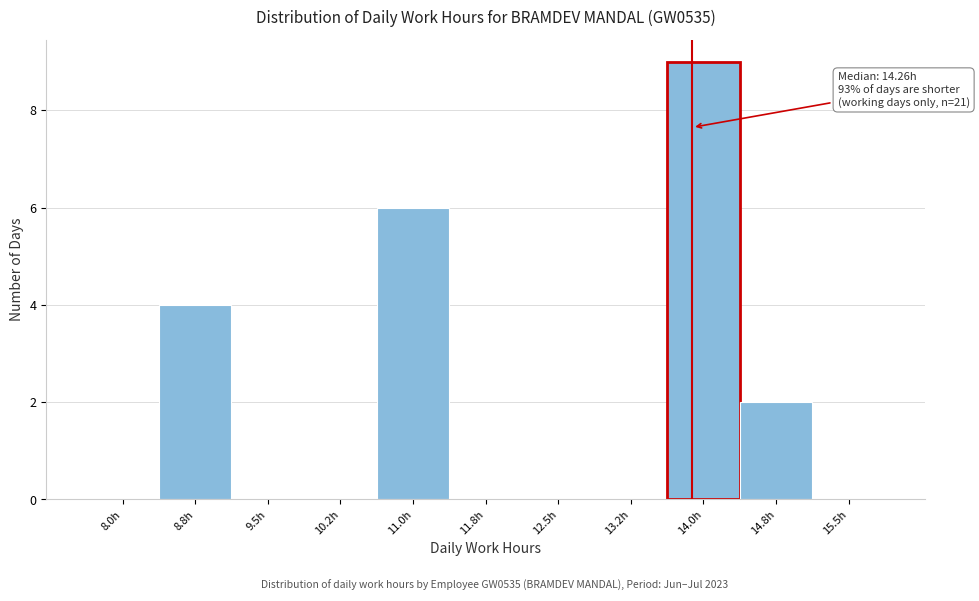

Reading right to left, extract all data points from this chart.

15.5h=0	14.8h=2	14.0h=9	13.2h=0	12.5h=0	11.8h=0	11.0h=6	10.2h=0	9.5h=0	8.8h=4	8.0h=0